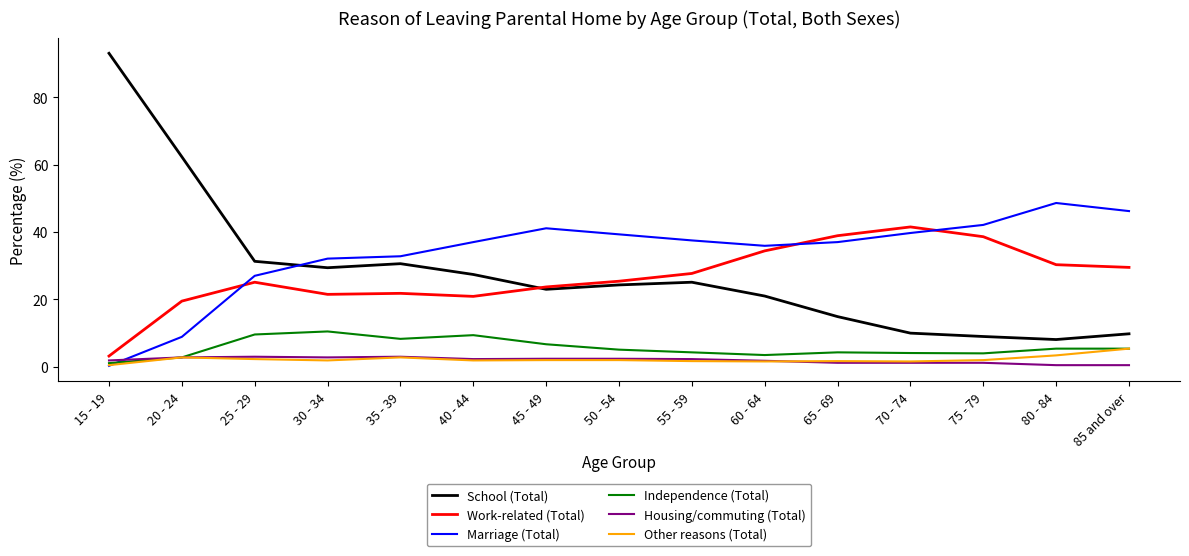

Which series ends up on top after the final intersection of Housing/commuting (Total) and Marriage (Total)?

Marriage (Total)